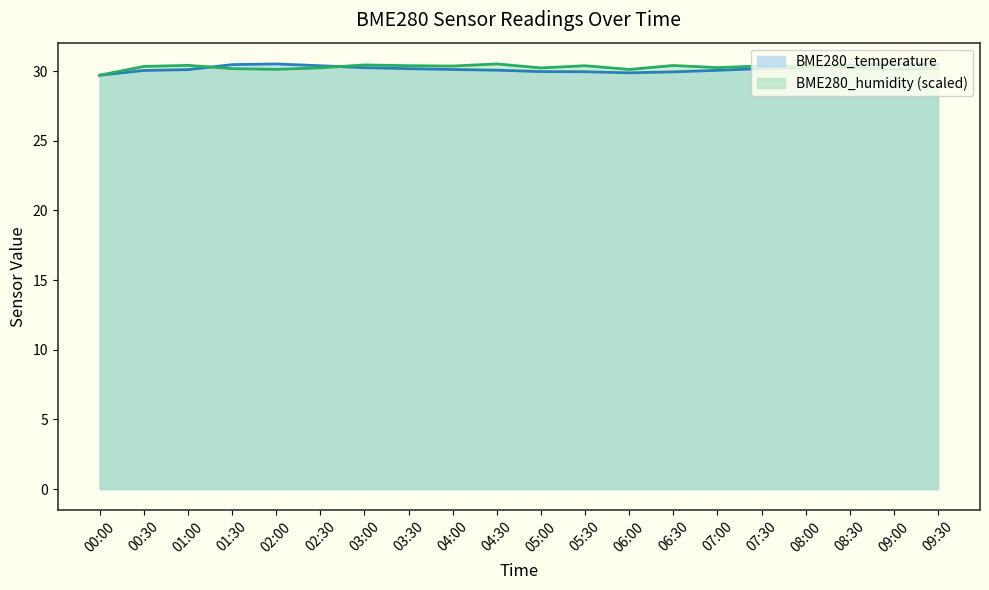

What is the minimum value shown in the chart?

29.7